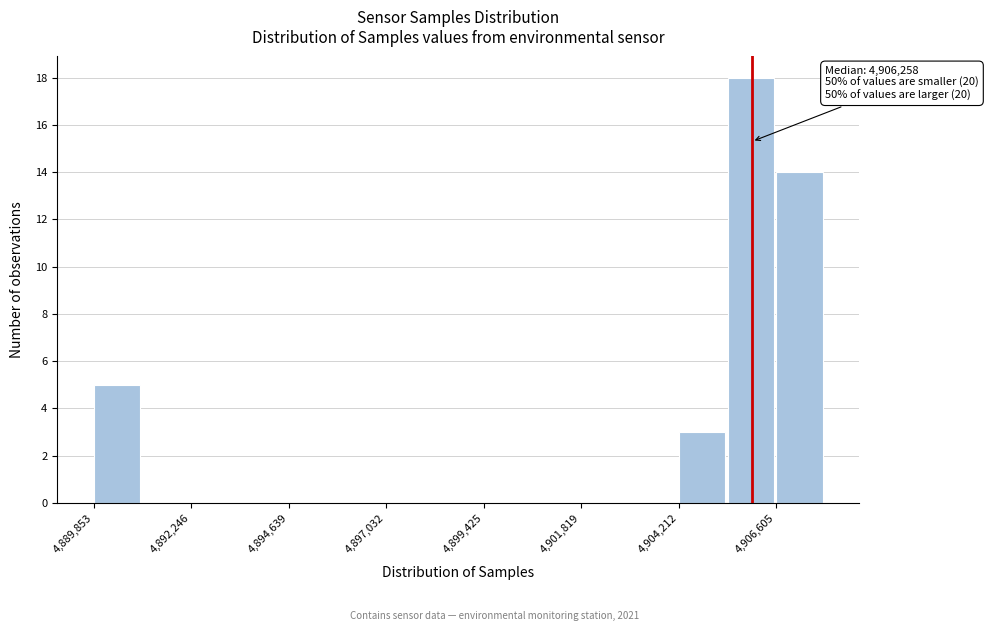

Around what value on the x-axis is the tallest bar? Give the approximate position of its centre, as read against the axis.

4906000